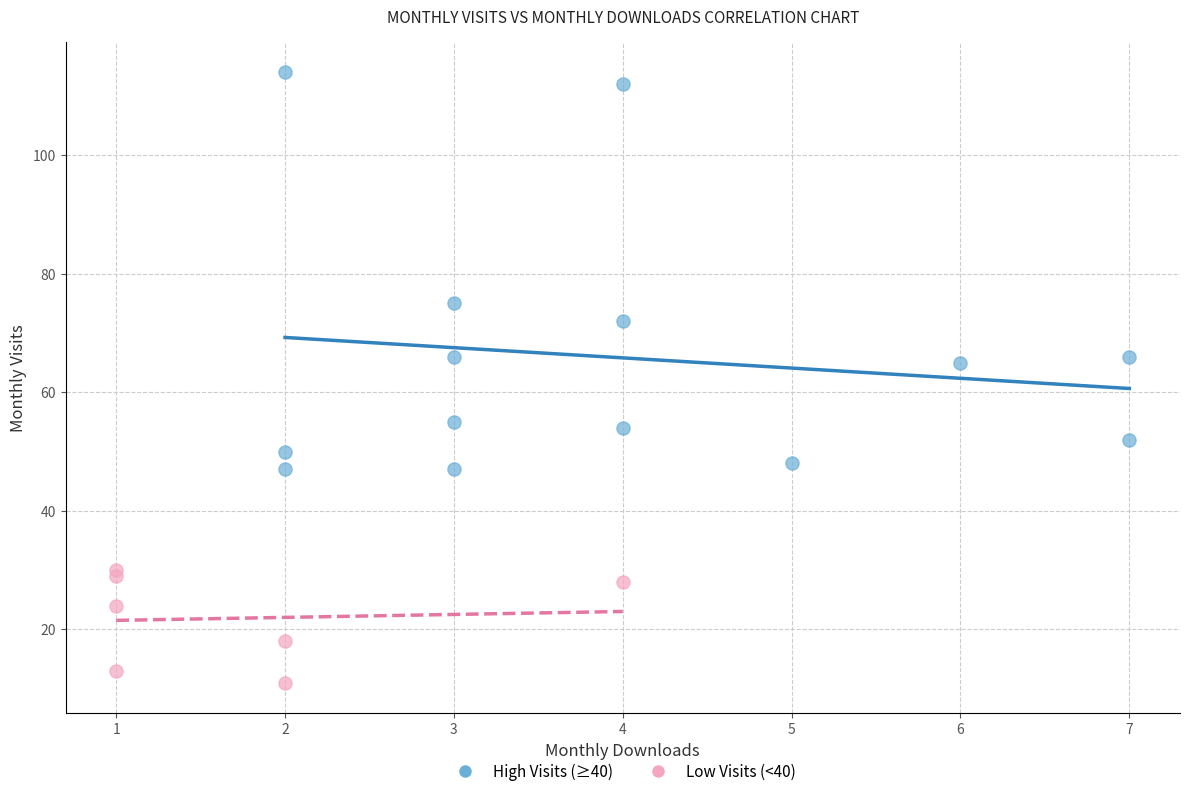

Which series has the widest spread of Y values?

High Visits (≥40)